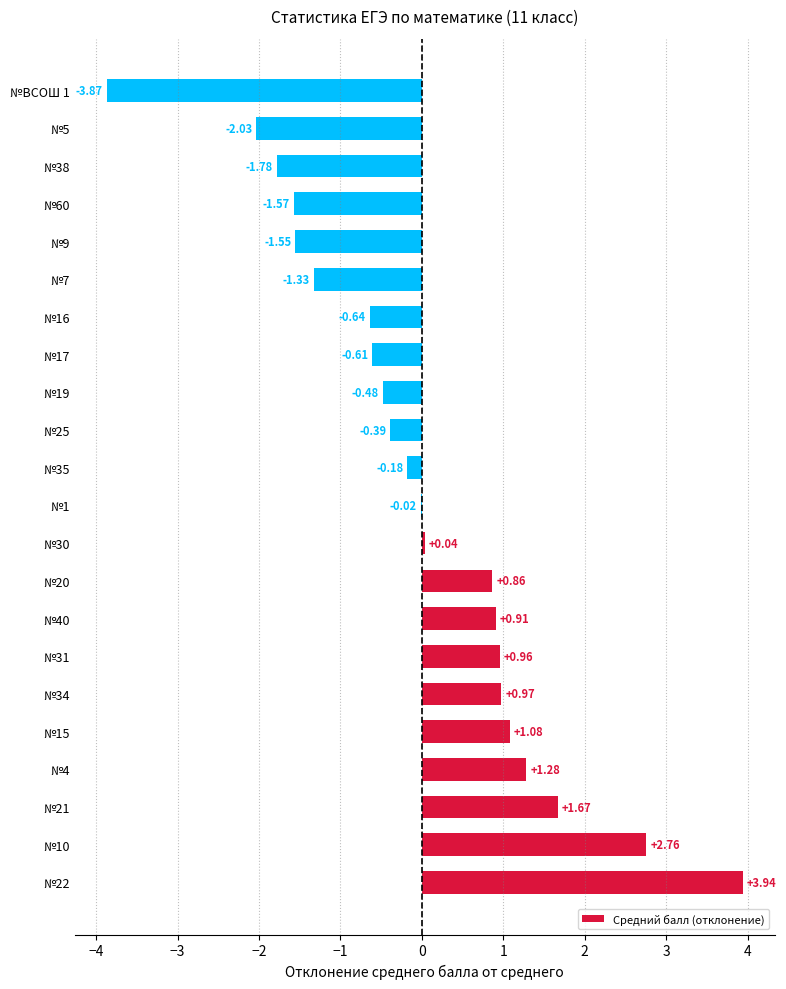

Where is the data nearest to the value 0?

№1